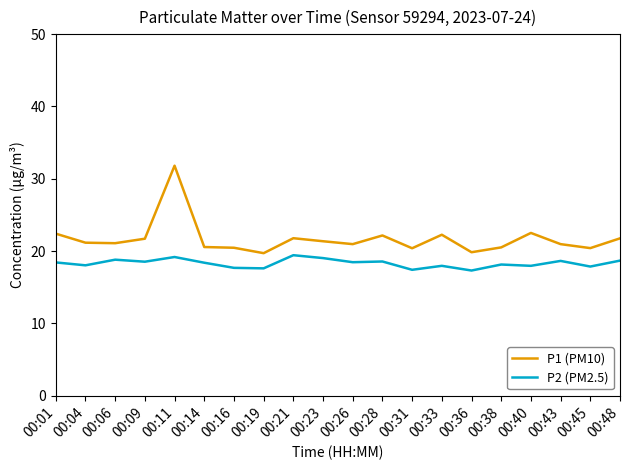

At which label does P1 (PM10) reach its peak?

00:11